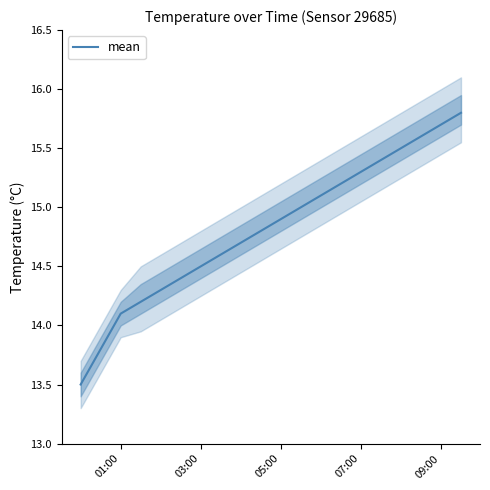

At which label is mean closest to 14?

01:00